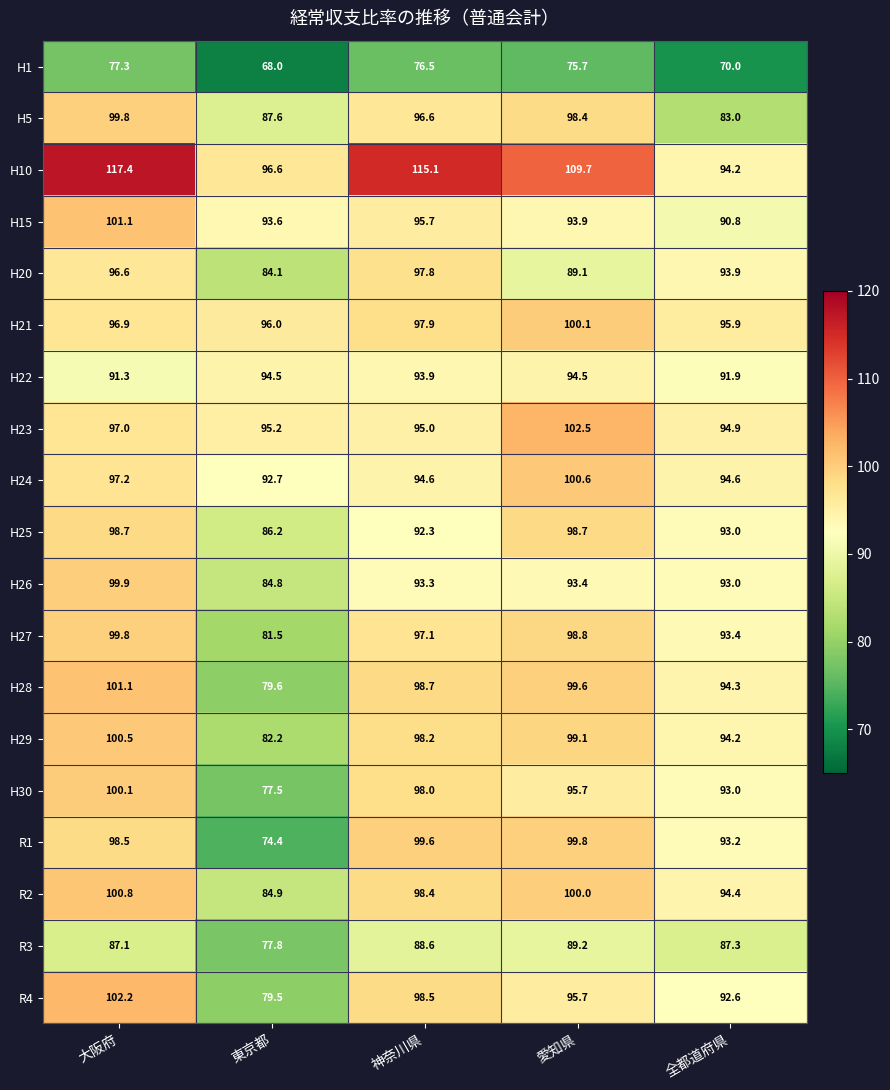

What is the difference between the H26 values at 神奈川県 and 東京都?

8.5